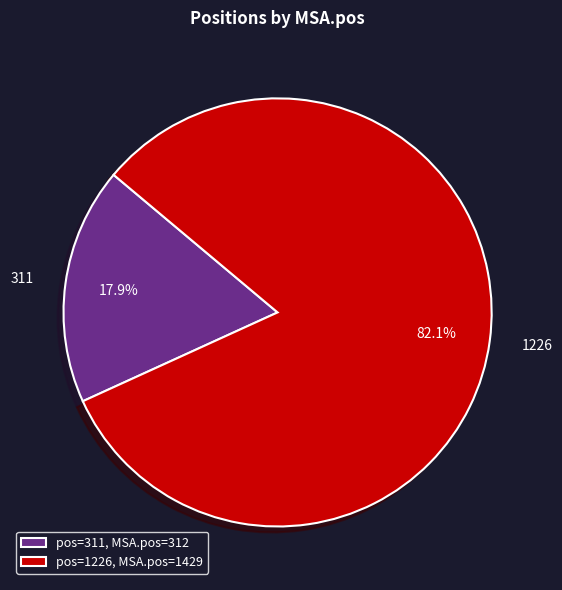

How many segments does this pie chart have?

2